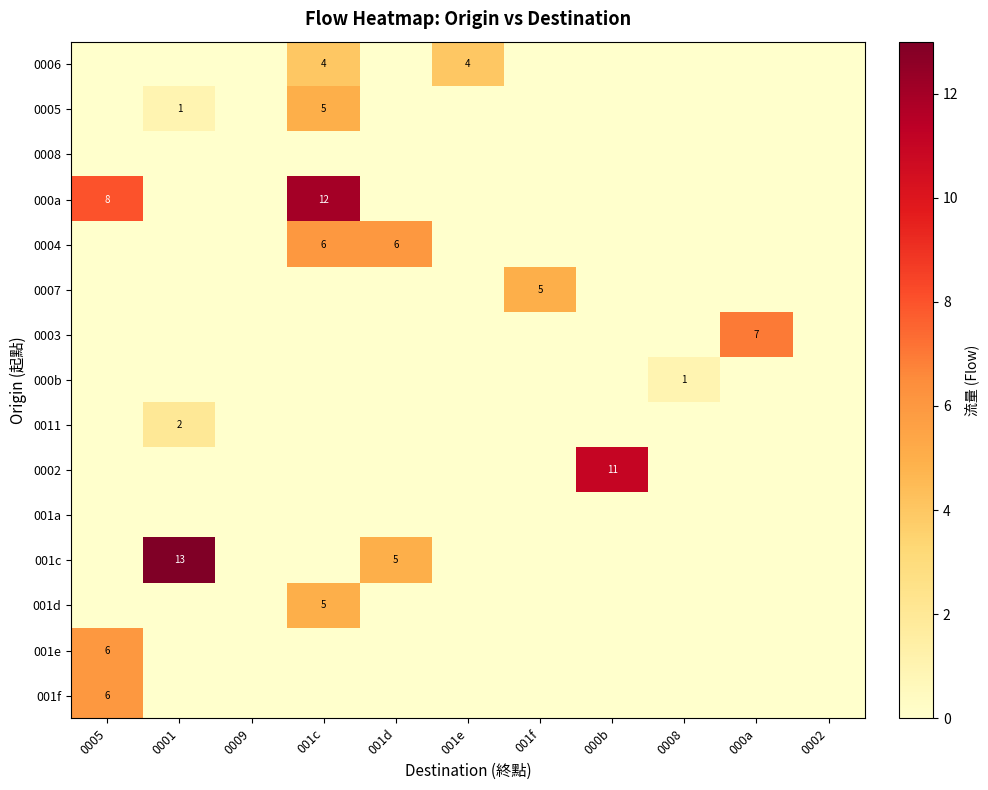

True or false: 0006 has a value of 0 at 000a.

True